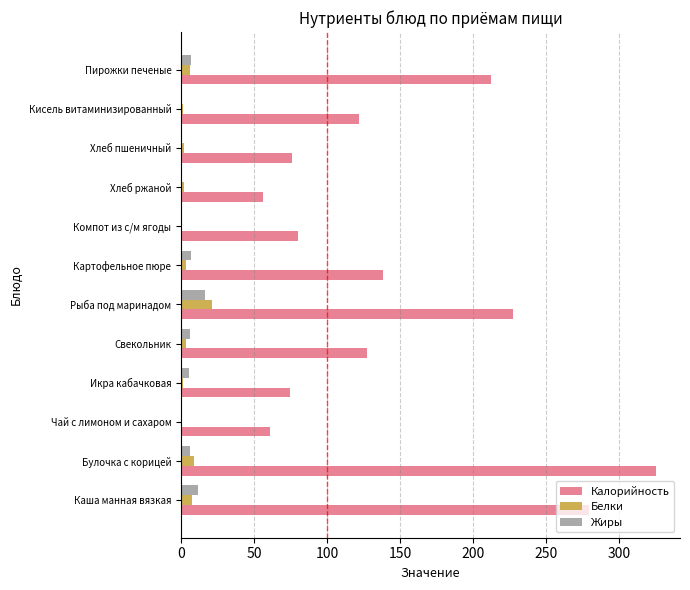

What is the sum of all Жиры values?

60.1